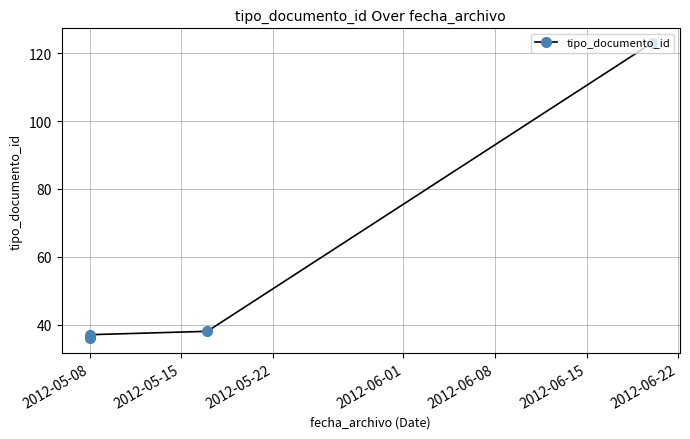

The chart shows a value of 50 at 2012-05-08. True or false?

False